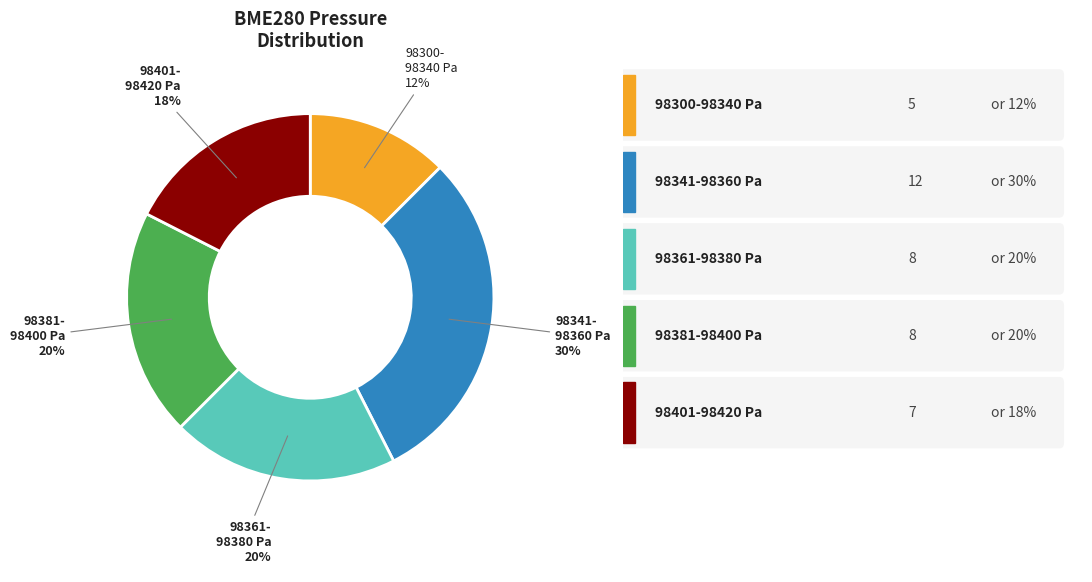

To the nearest percent, what is the average slice percentage?

20%